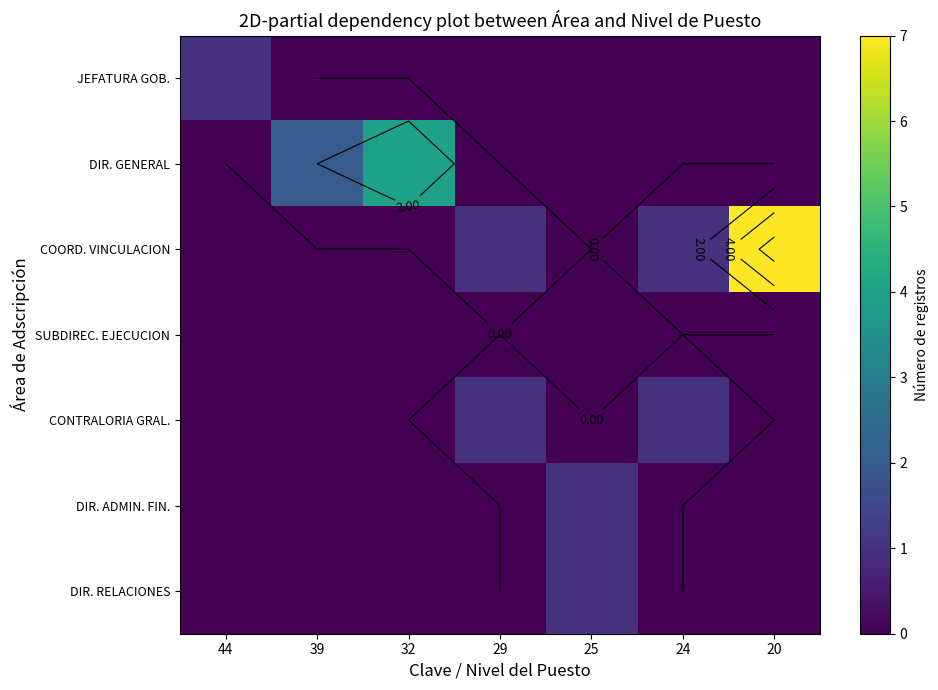

Rank the series at 20 from highest to lowest value.

COORD. VINCULACION, JEFATURA GOB., DIR. GENERAL, SUBDIREC. EJECUCION, CONTRALORIA GRAL., DIR. ADMIN. FIN., DIR. RELACIONES